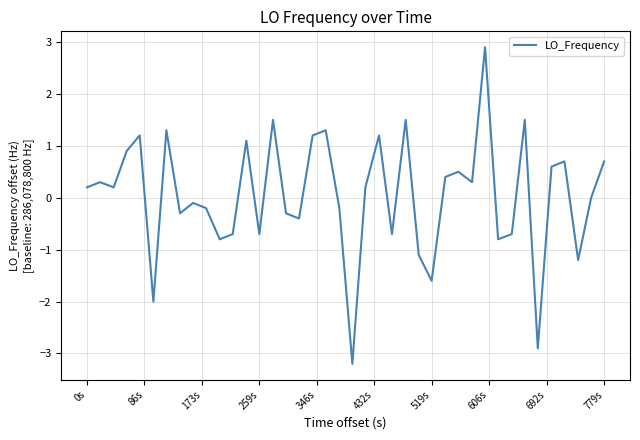

Reading left to right, what are all the values shown in this chart?

0.2	0.3	0.2	0.9	1.2	-2.0	1.3	-0.3	-0.1	-0.2	-0.8	-0.7	1.1	-0.7	1.5	-0.3	-0.4	1.2	1.3	-0.2	-3.2	0.2	1.2	-0.7	1.5	-1.1	-1.6	0.4	0.5	0.3	2.9	-0.8	-0.7	1.5	-2.9	0.6	0.7	-1.2	0.0	0.7